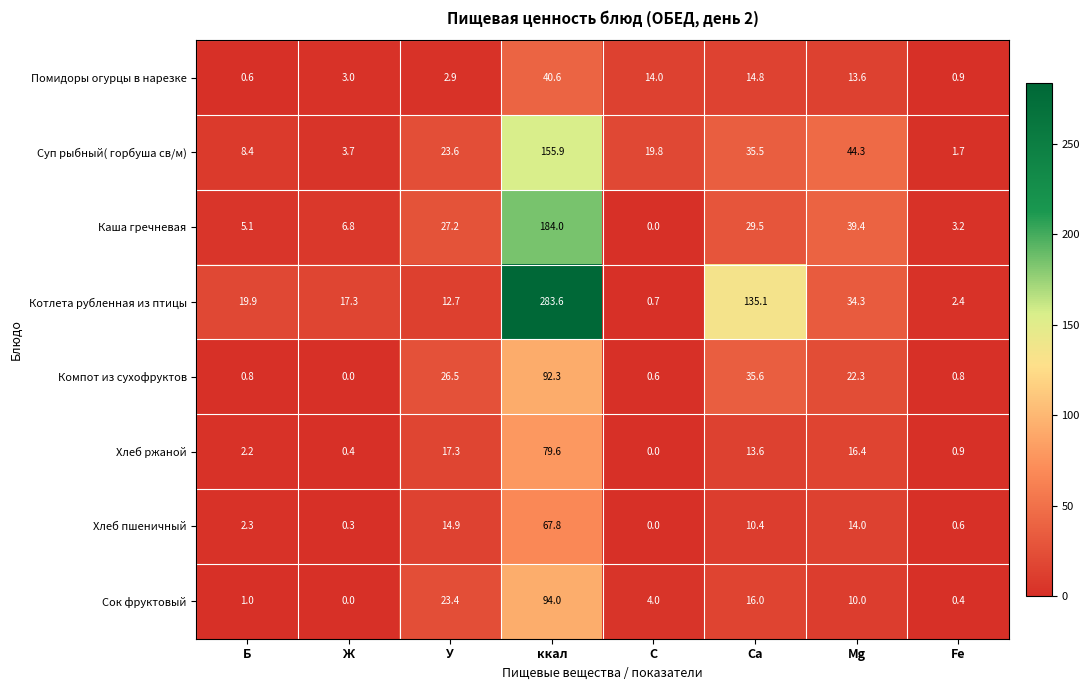

What is the average value of the Хлеб ржаной series?

16.3